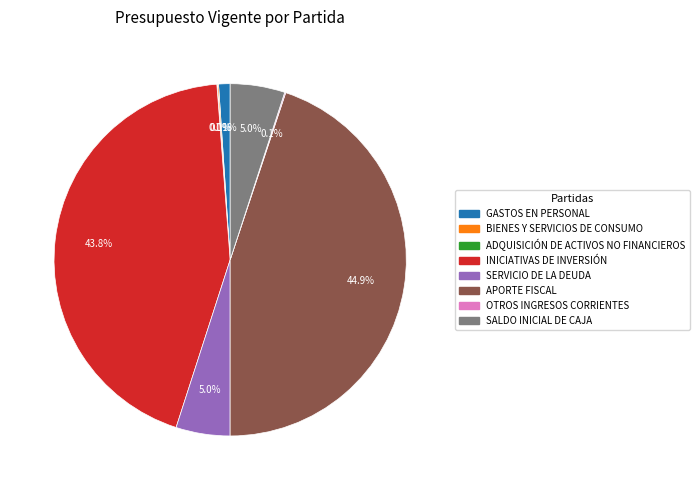

Is SALDO INICIAL DE CAJA the majority of the pie?

No